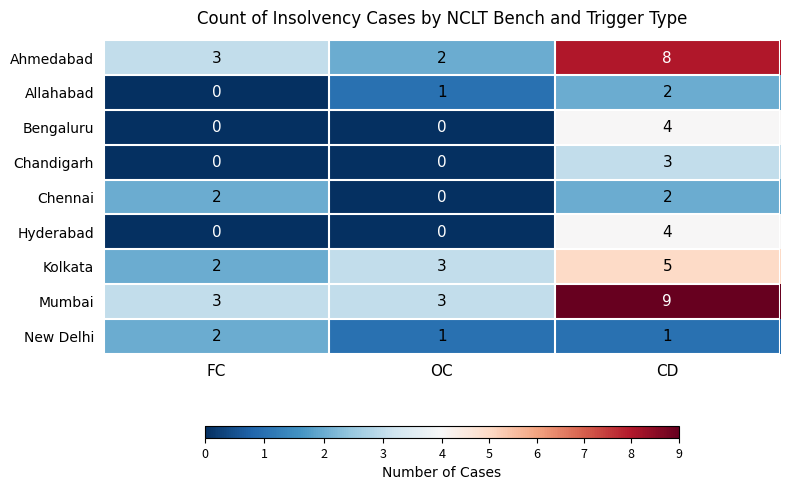

What is the difference between the maximum and minimum values in the Ahmedabad series?

6